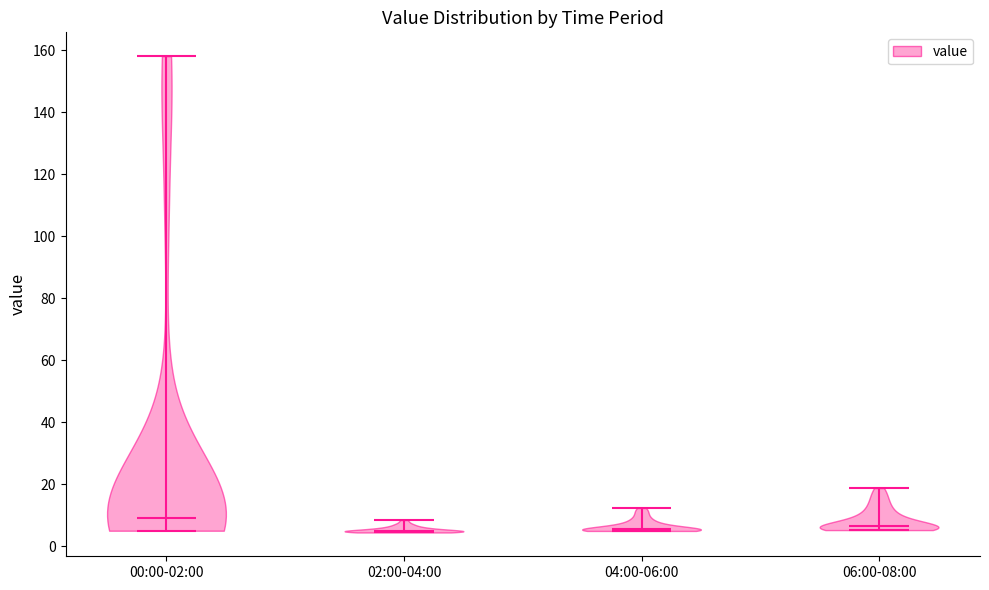

Where does the median line of the violin for 04:00-06:00 sit on the y-axis? The values are not printed on the chart, so give them approximately, as read against the axis.

6